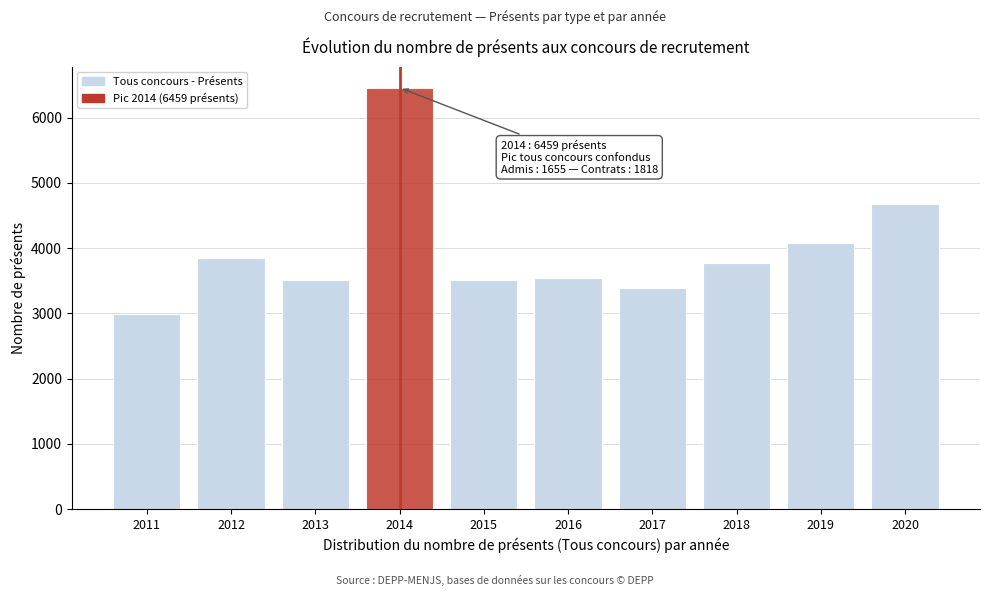

What is the smallest value displayed?

2995